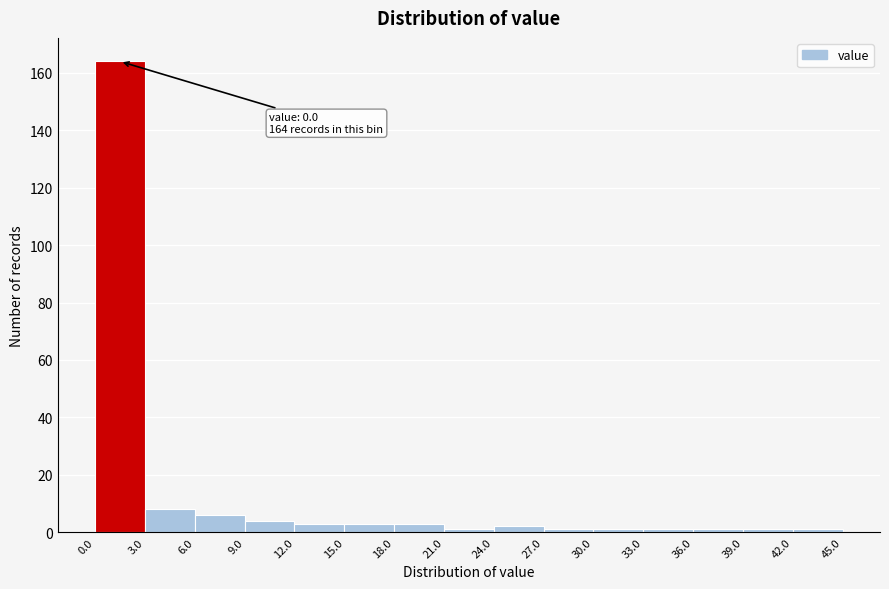

Over which range of the x-axis is the bar tallest?

0.0 to 3.0